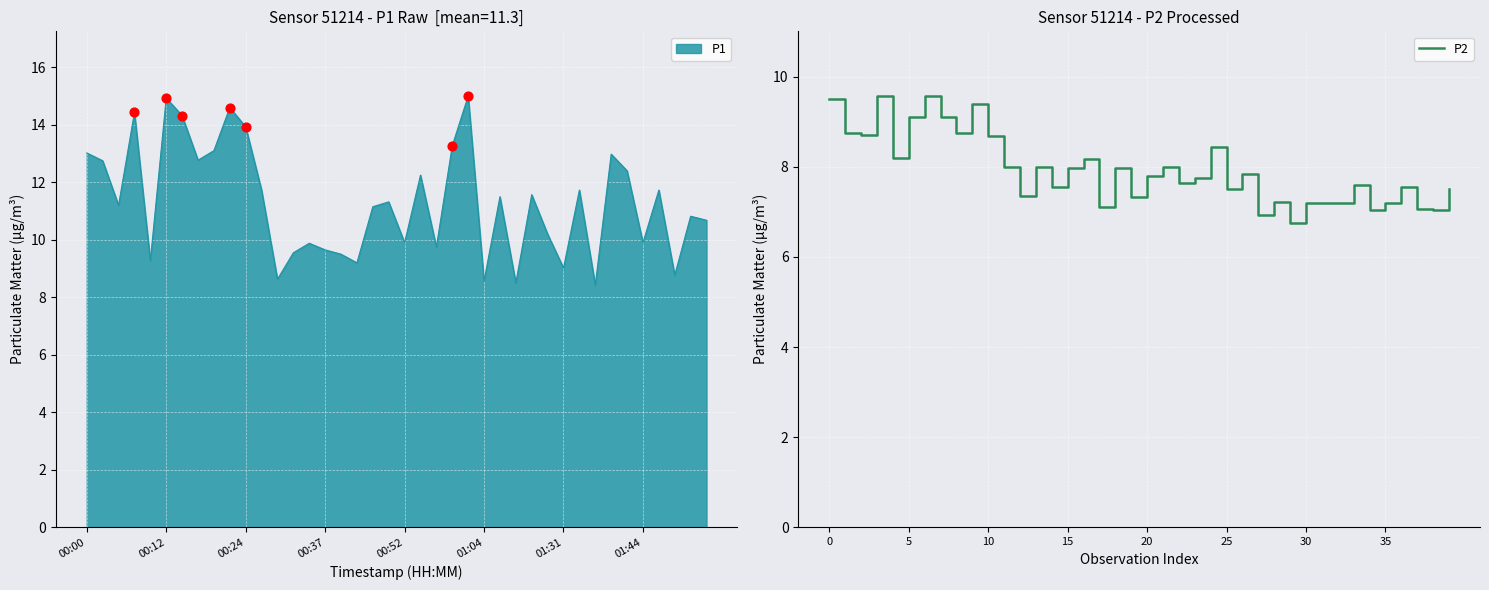

What is the change in value from 9 to 33?

-1.8